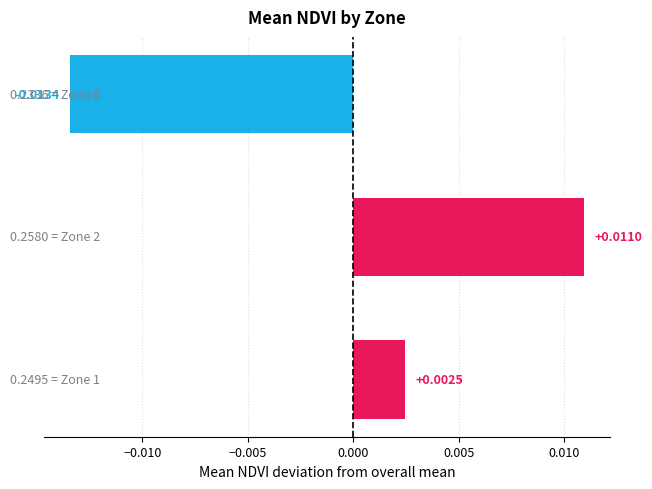

Does the chart contain any negative values?

Yes